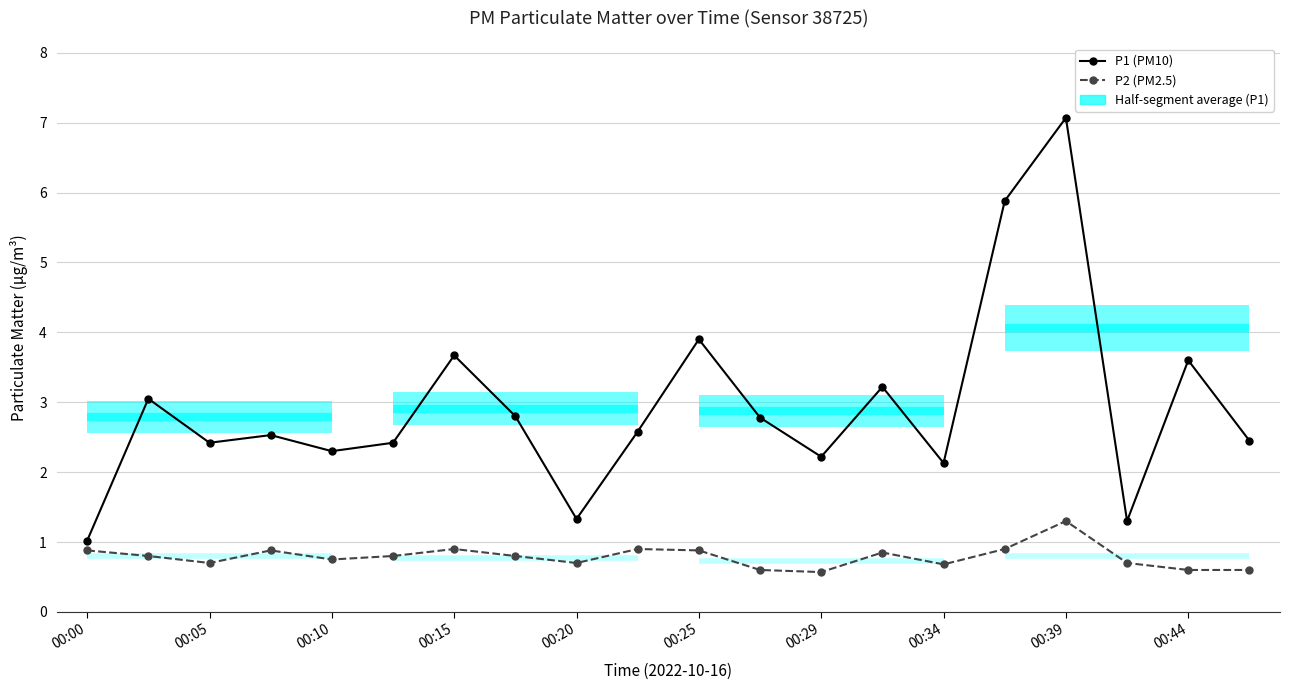

Rank the series by their average value, from lowest to highest.

P2 (PM2.5), P1 (PM10)